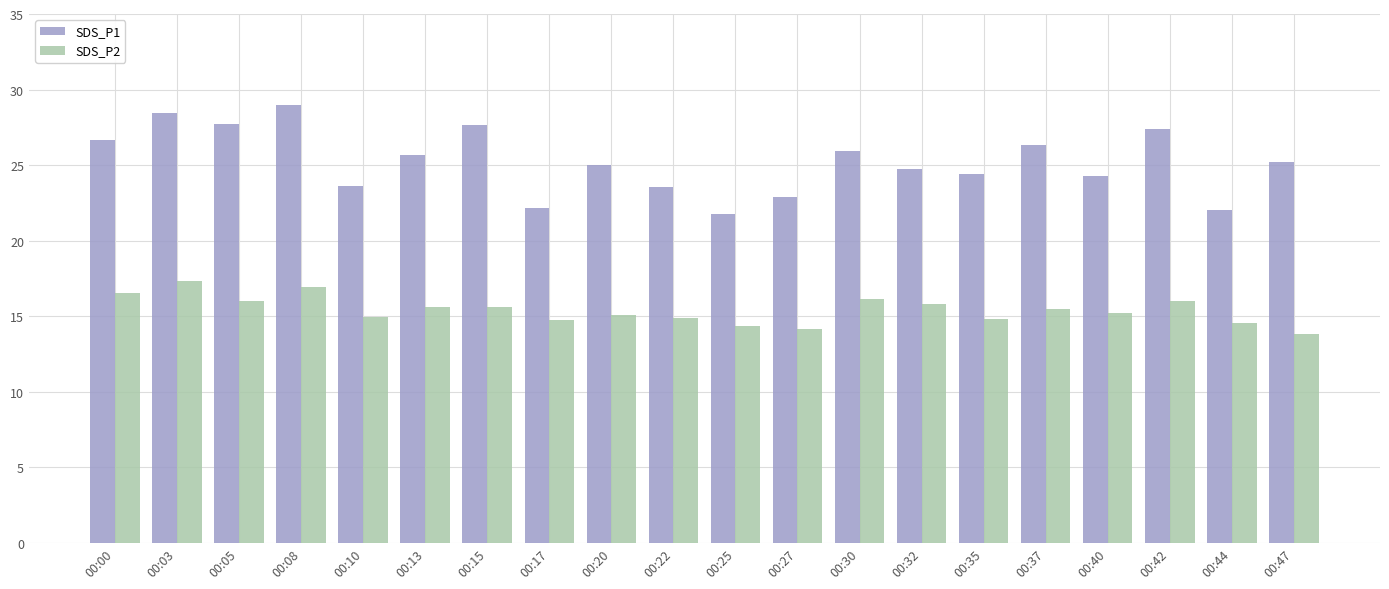

Is it true that SDS_P2 equals 17.3 at 00:03?

True